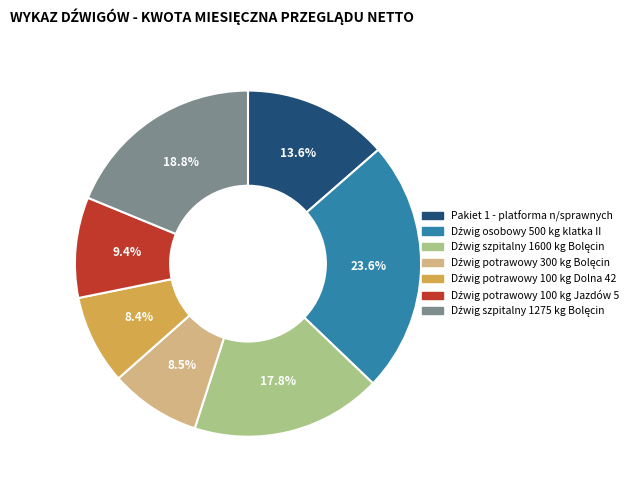

Is there a majority slice in this chart?

No